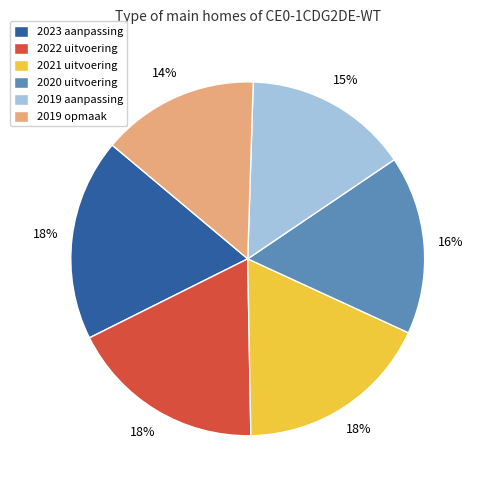

Combined, do 2022 uitvoering and 2020 uitvoering account for over 50%?

No